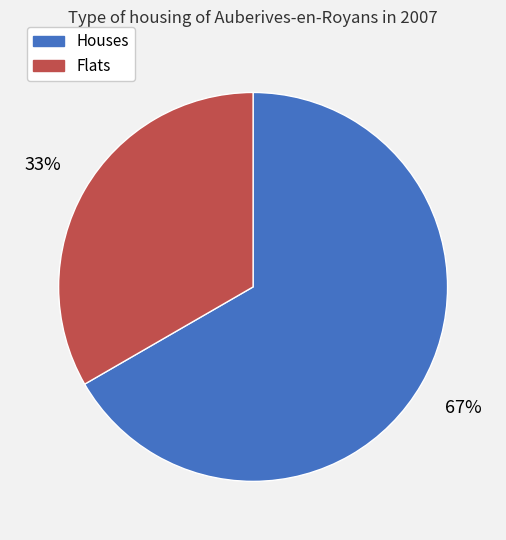

Does any single category account for the majority?

Yes